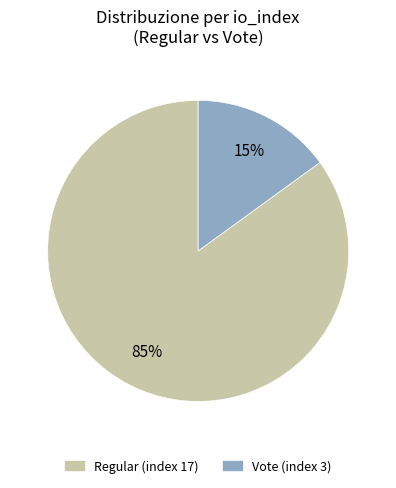

Which category accounts for the majority?

Regular (index 17)